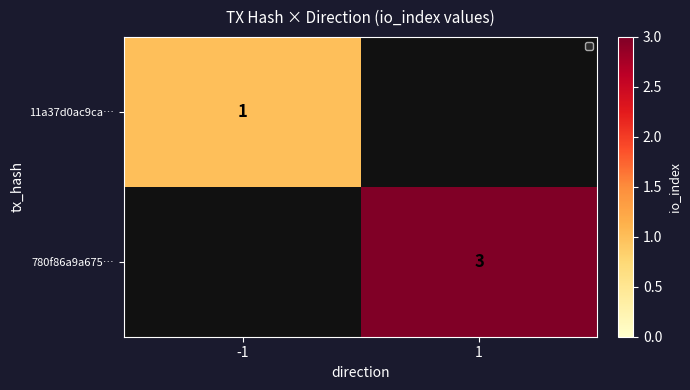

True or false: 780f86a9a675… has a value of 4 at 1.

False